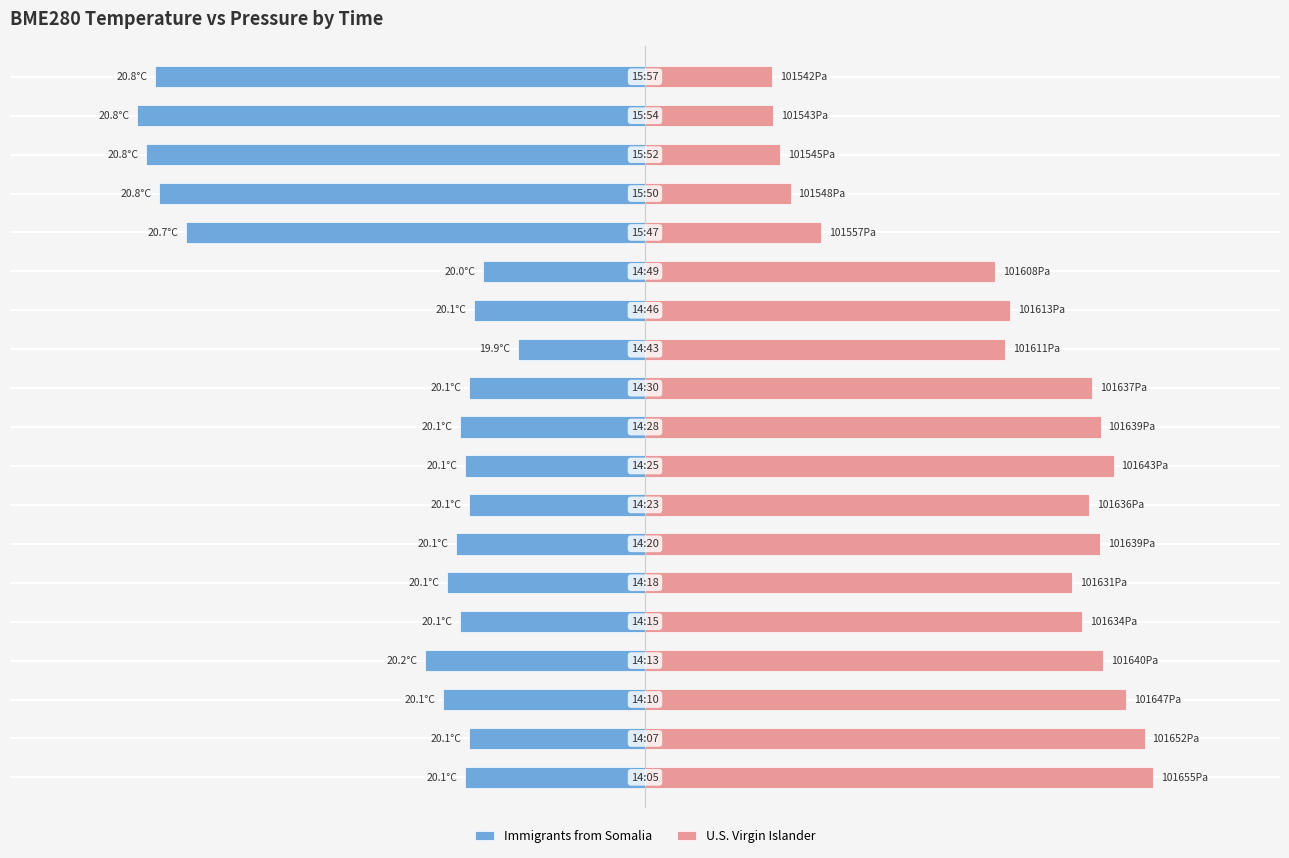

Rank the categories by U.S. Virgin Islander value from lowest to highest.

18, 17, 16, 15, 14, 13, 11, 12, 5, 4, 7, 10, 6, 9, 3, 8, 2, 1, 0